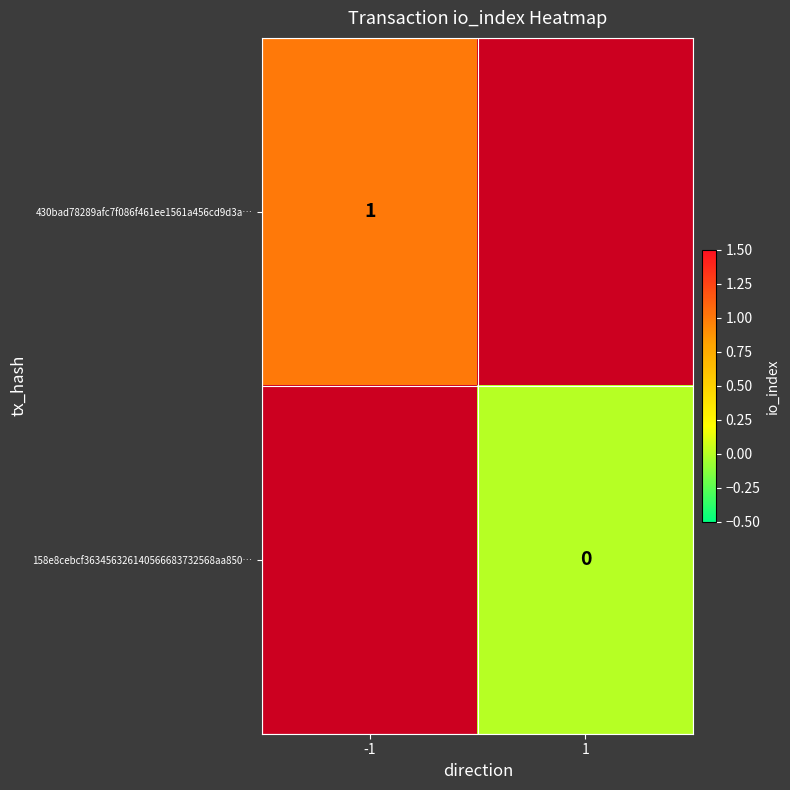

Rank the series at 1 from highest to lowest value.

430bad78289afc7f086f461ee1561a456cd9d3a…, 158e8cebcf363456326140566683732568aa850…